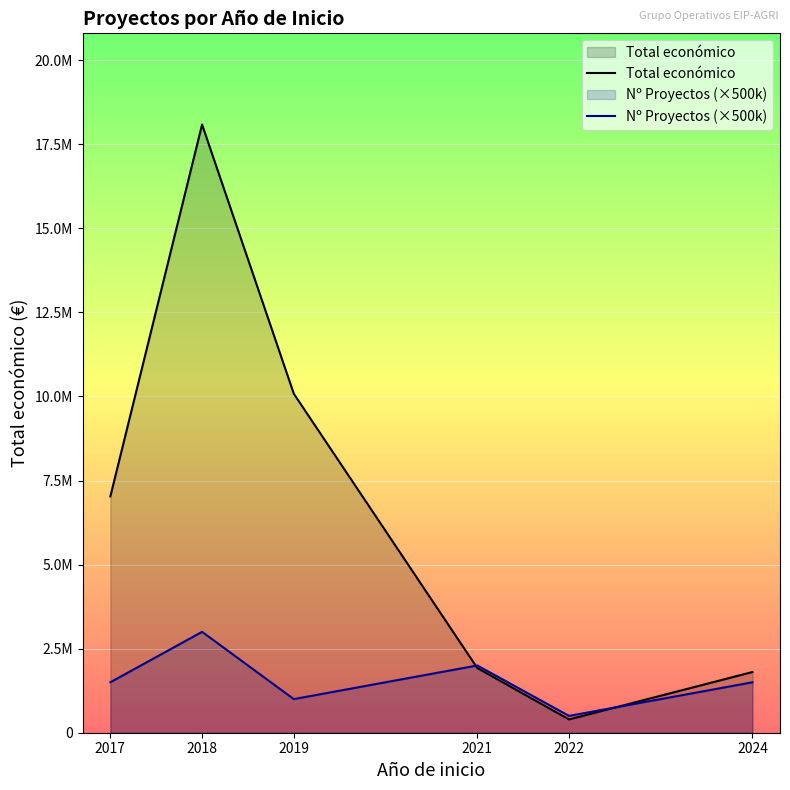

What is the difference between the highest and lowest values at 2018?

15086282